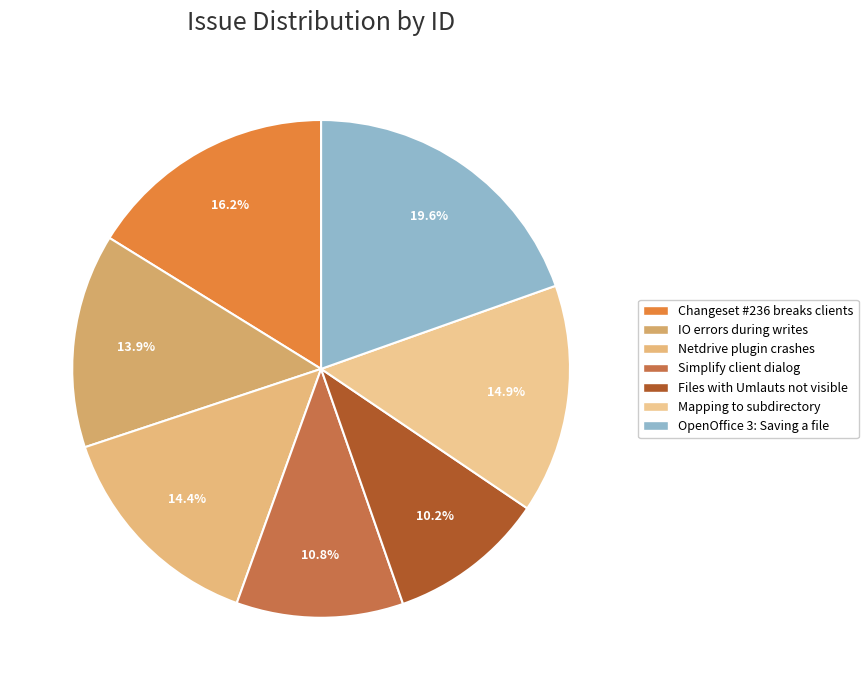

Rank the categories by value from lowest to highest.

Files with Umlauts not visible, Simplify client dialog, IO errors during writes, Netdrive plugin crashes, Mapping to subdirectory, Changeset #236 breaks clients, OpenOffice 3: Saving a file